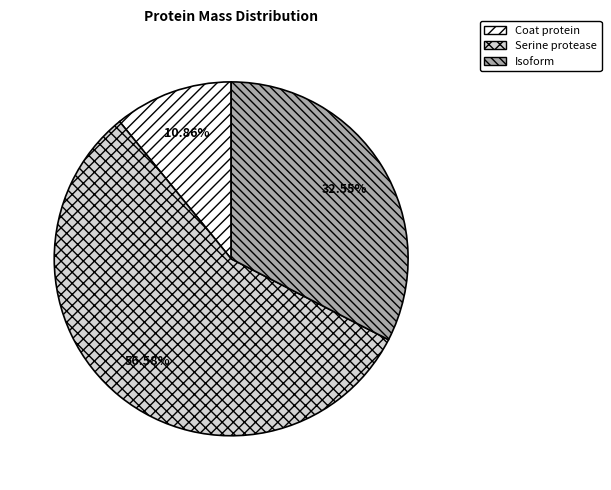

Rank the categories by value from highest to lowest.

Serine protease, Isoform, Coat protein